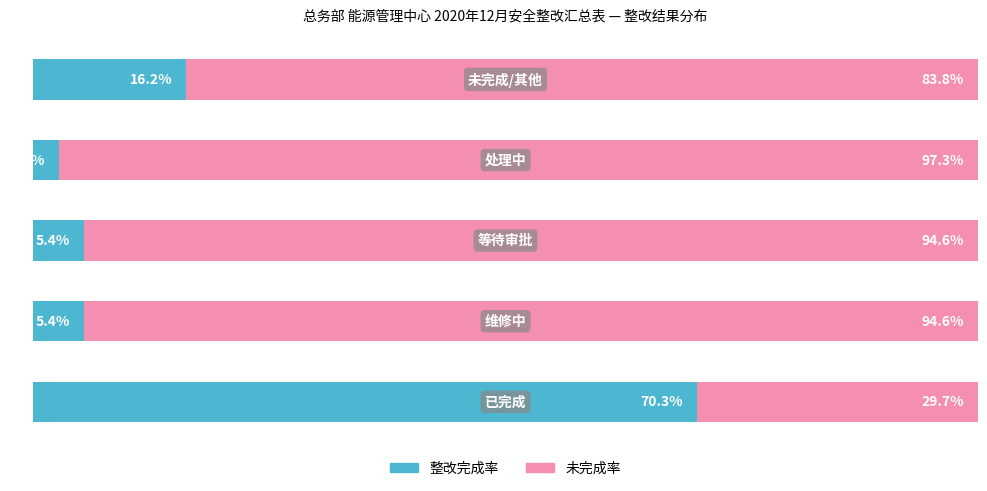

Reading left to right, transcribe all the data shown in this chart.

整改完成率: 70.3	5.4	5.4	2.7	16.2
未完成率: 29.7	94.6	94.6	97.3	83.8